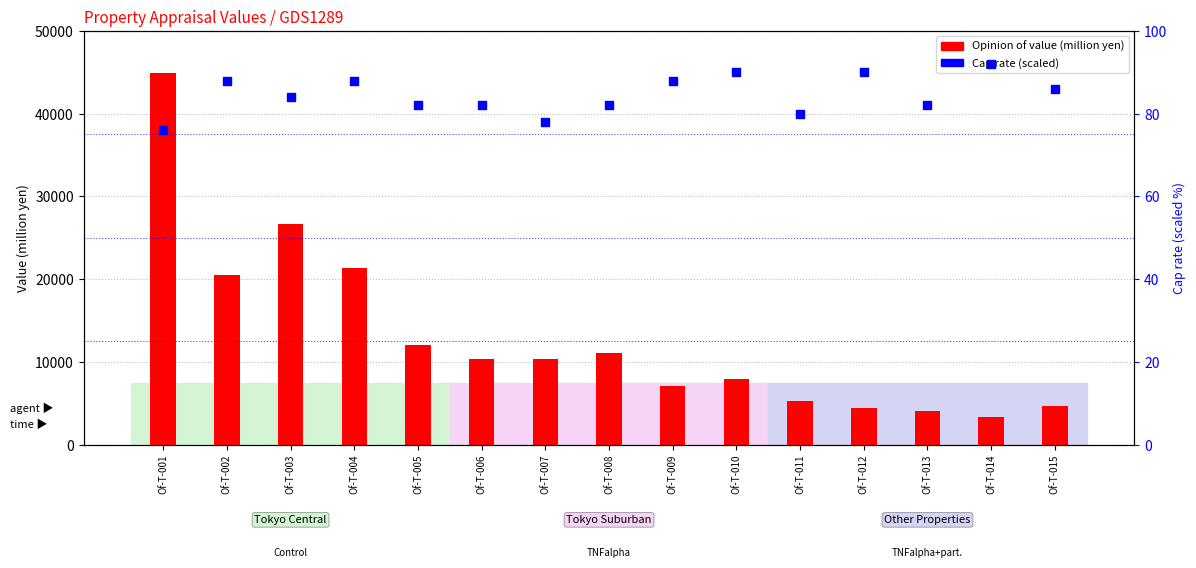

Which series has the largest total across all categories?

Opinion of value